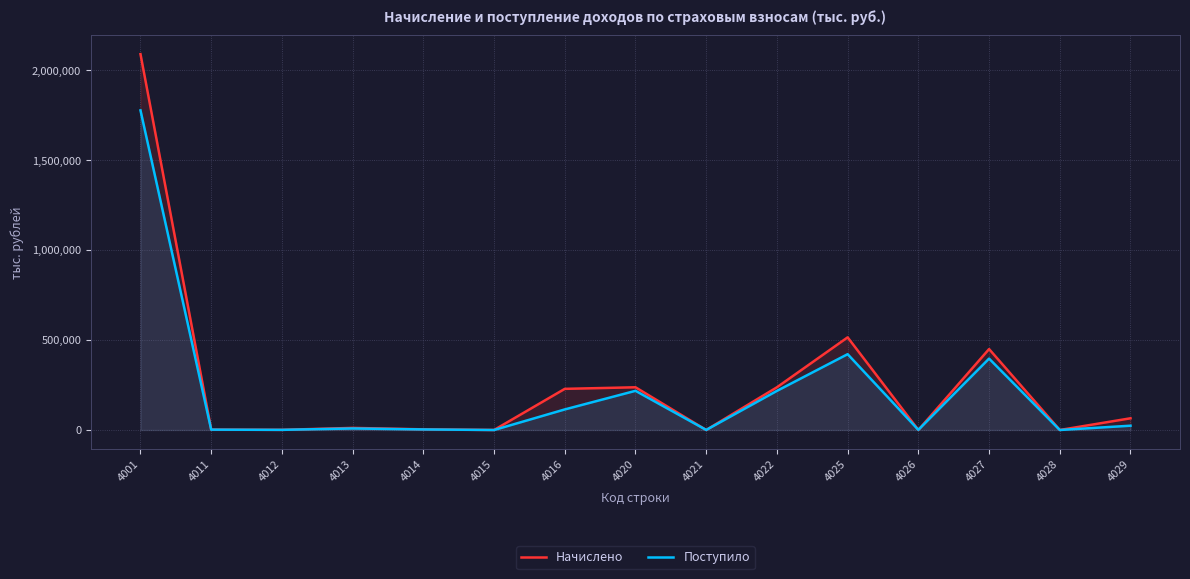

Which series changed the most between 4026 and 4028?

Поступило